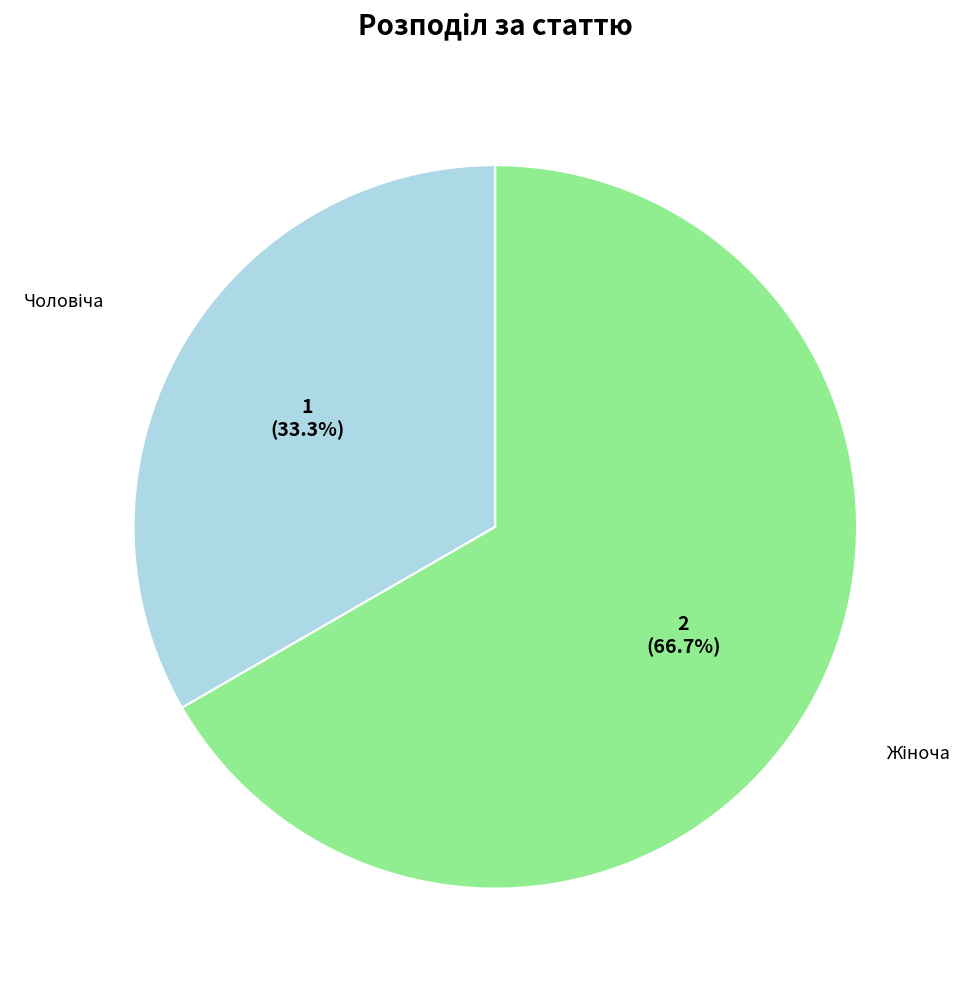

Does any single category account for the majority?

Yes